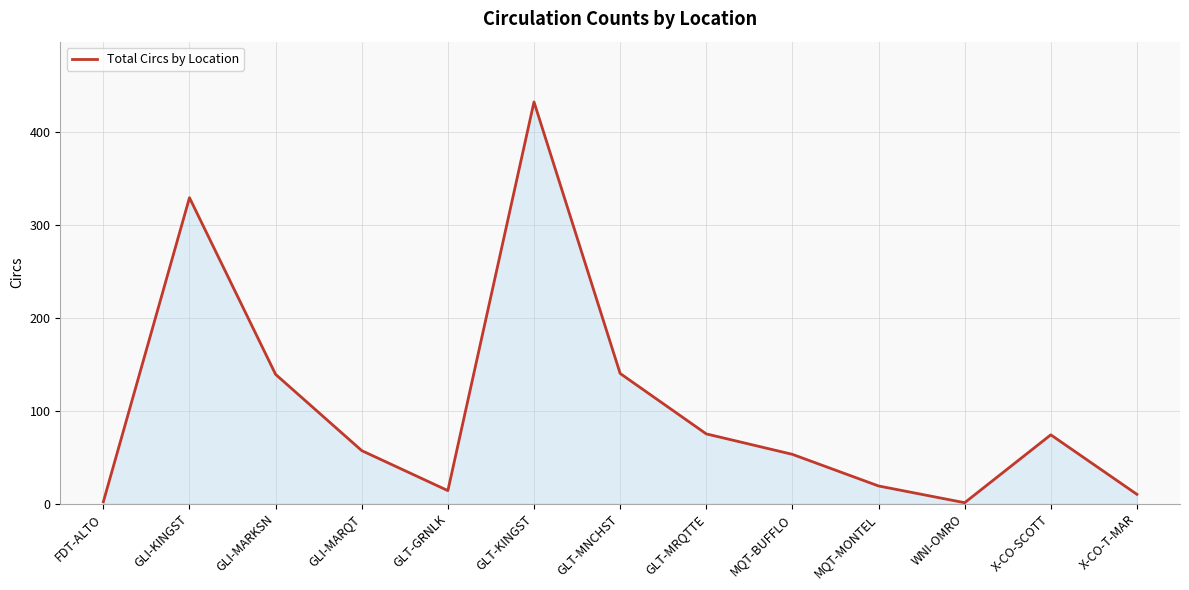

How many lines are shown in the chart?

1